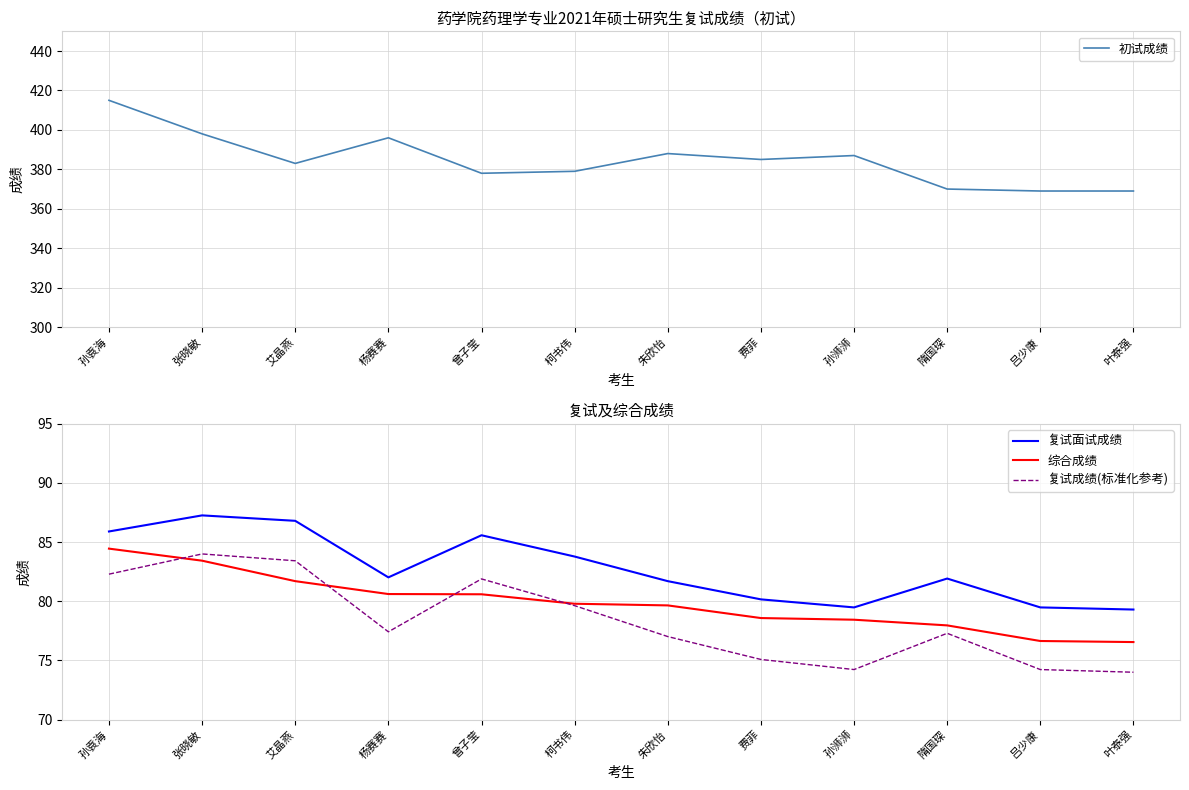

What is the value of the 初试成绩 point at the 3rd from the left?

383.0